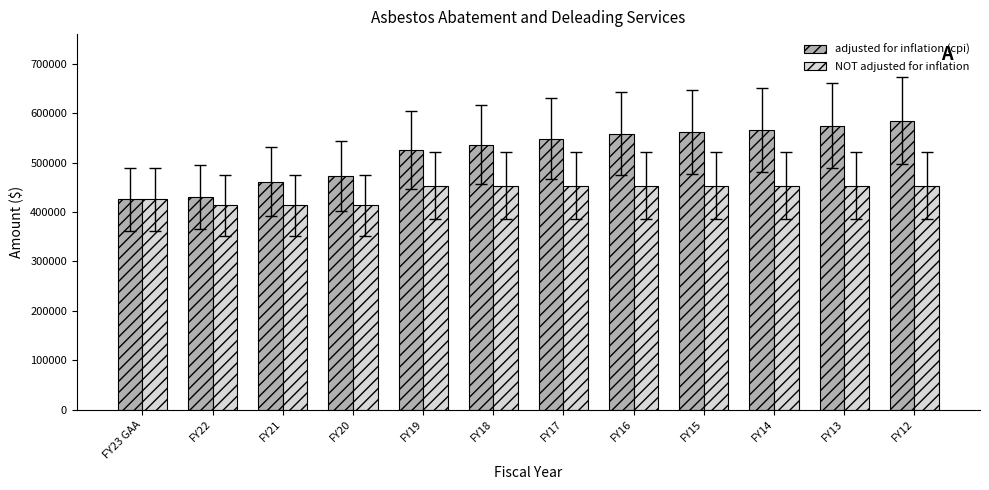

Is the value of NOT adjusted for inflation at FY22 greater than the value of adjusted for inflation (cpi) at FY14?

No